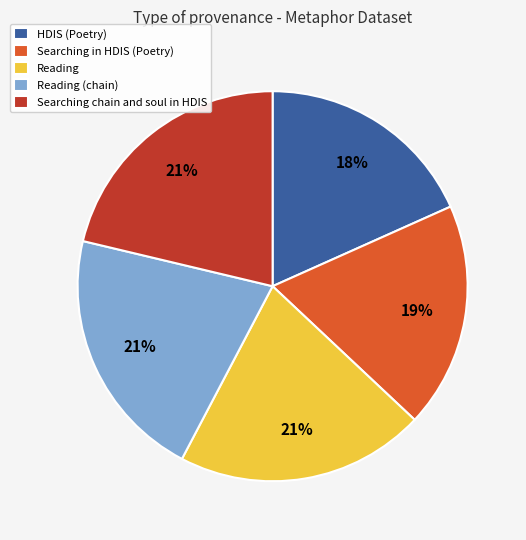

Does HDIS (Poetry) account for over 50% of the chart?

No